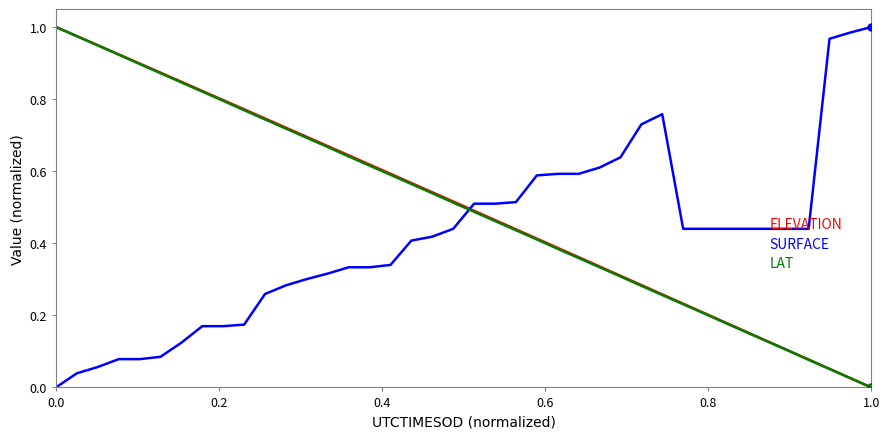

What is the sum of all SURFACE values?

16.5